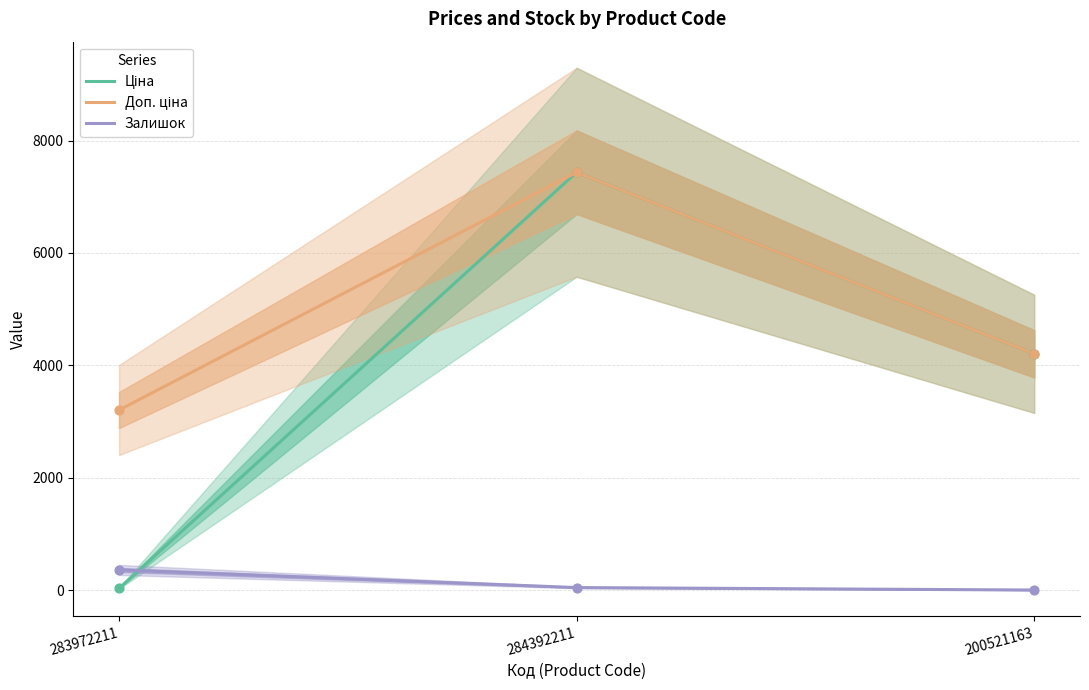

Which series reaches the maximum Y coordinate?

Ціна